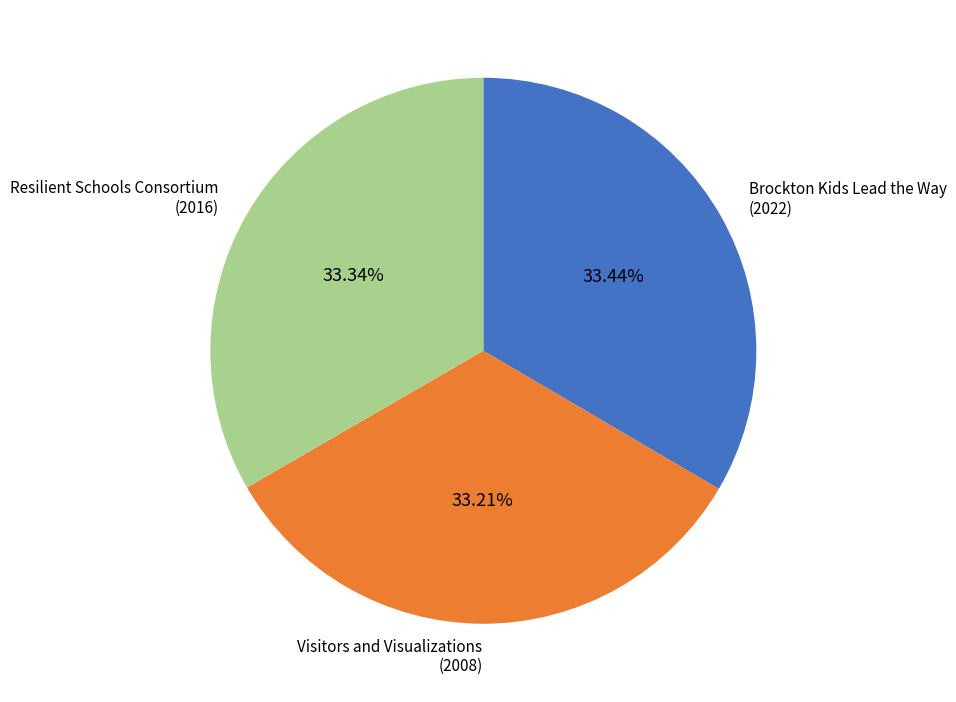

How many segments does this pie chart have?

3